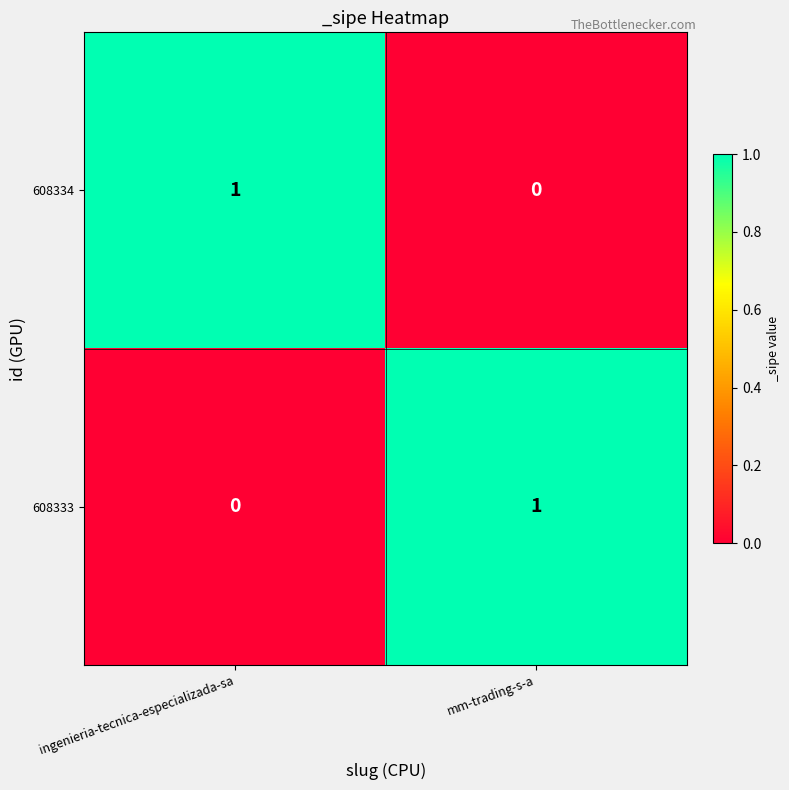

The value of 608333 at ingenieria-tecnica-especializada-sa is 1. True or false?

False